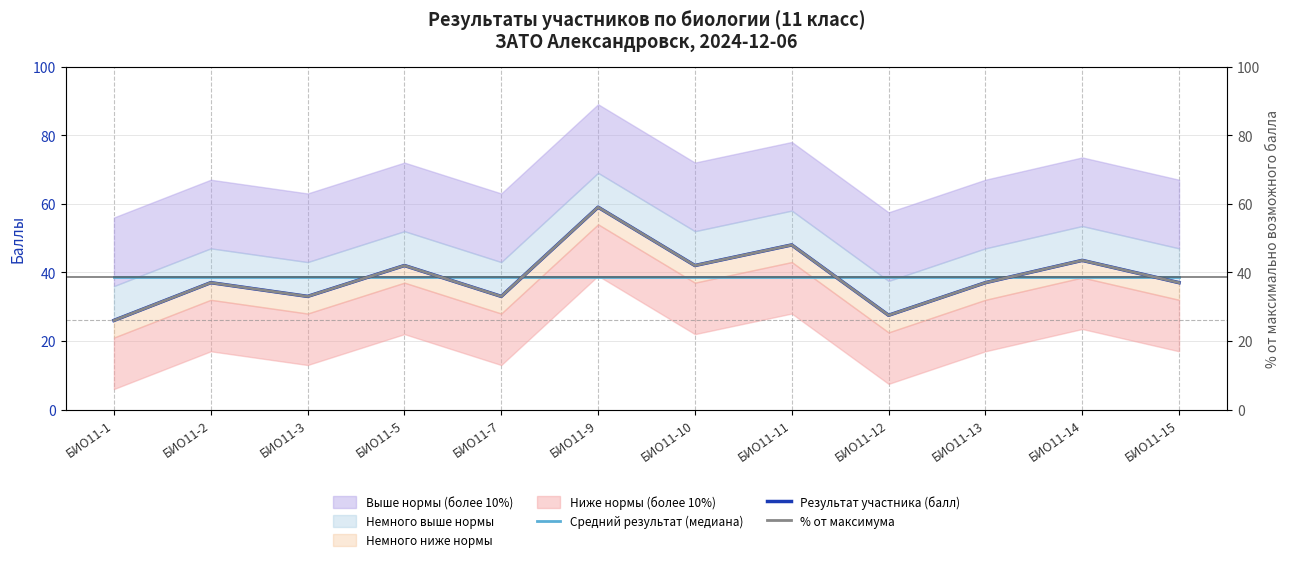

Which series has the widest spread of values?

Результат участника (балл)